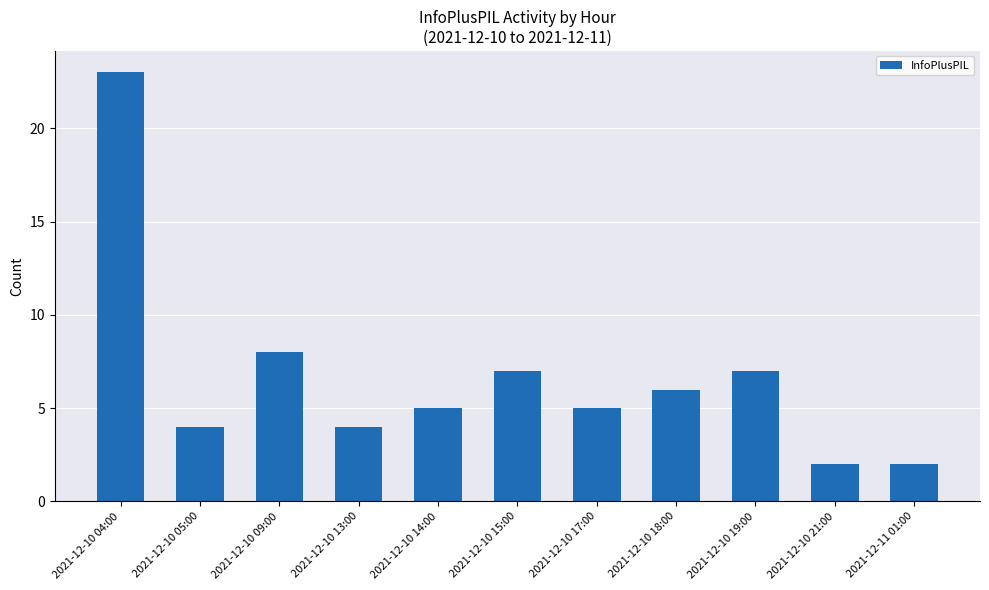

Approximately how many times larger is the value at 2021-12-10 18:00 compared to 2021-12-10 05:00?

1.5